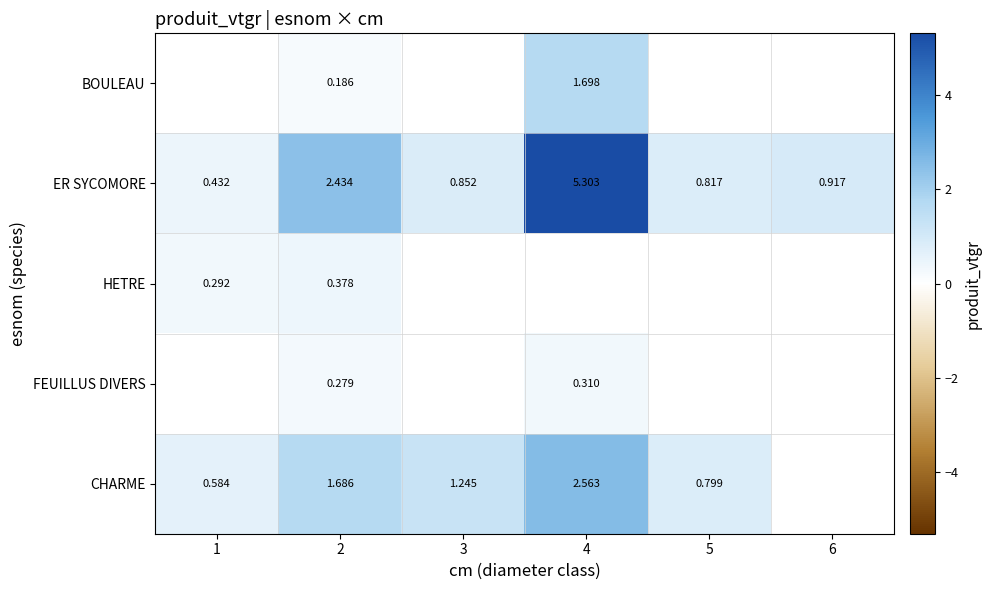

Which series has the largest range (max minus min)?

ER SYCOMORE